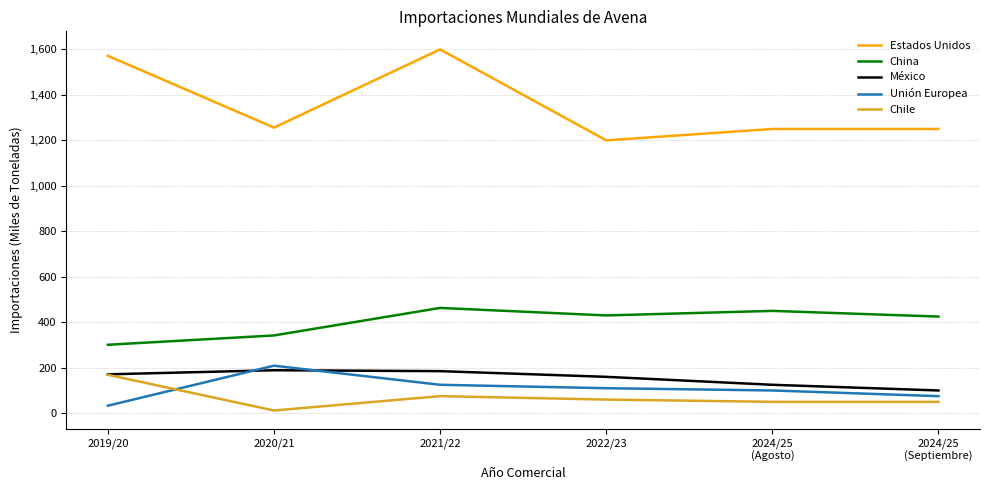

The value of China at 2022/23 is 430. True or false?

True